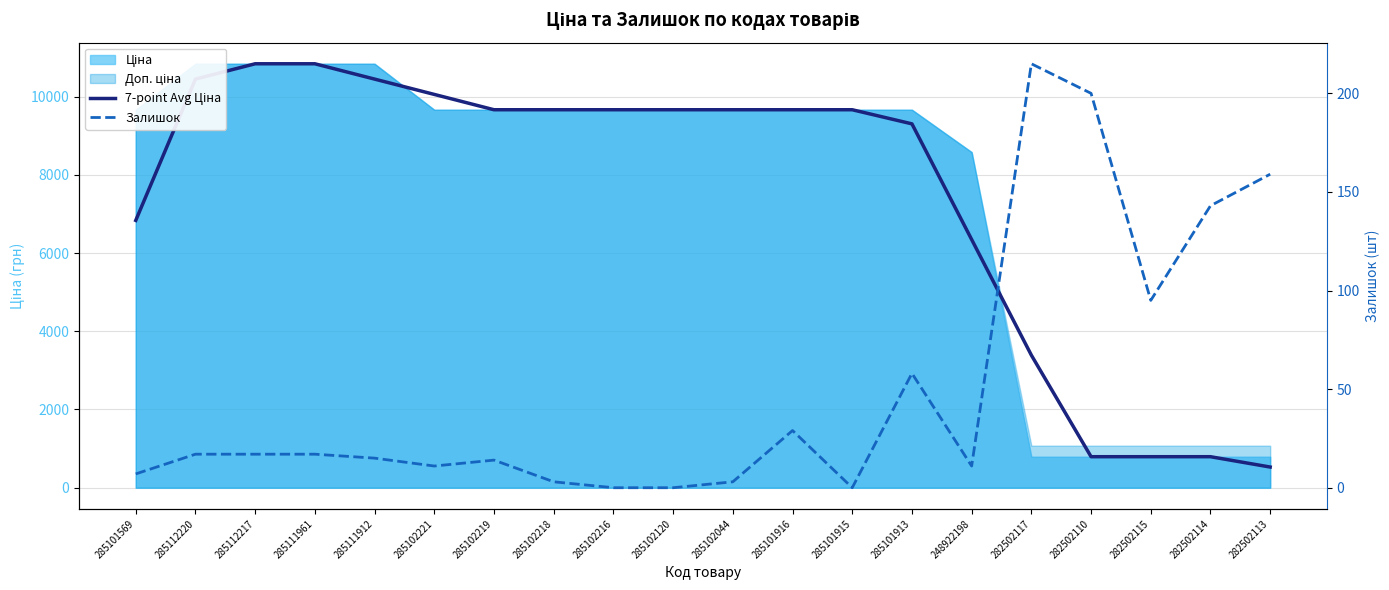

How many values in the Залишок series exceed 17?

7